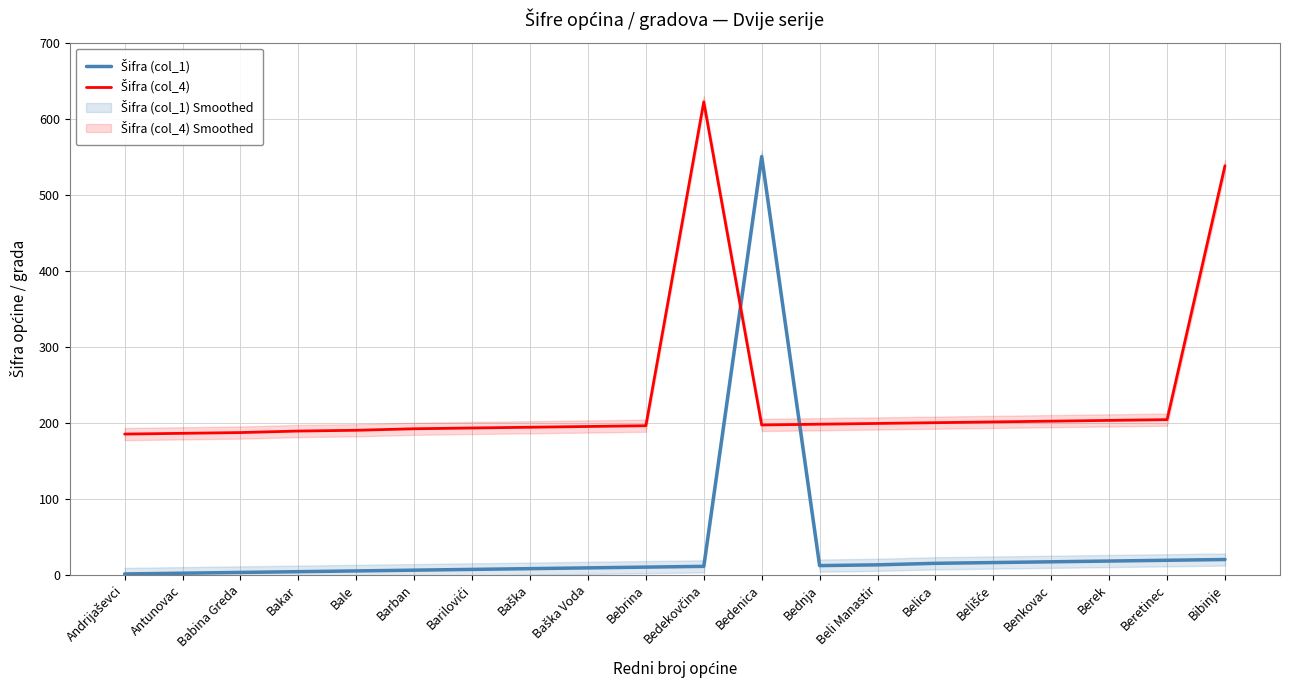

At which label does Šifra (col_1) first exceed 11?

Bedenica